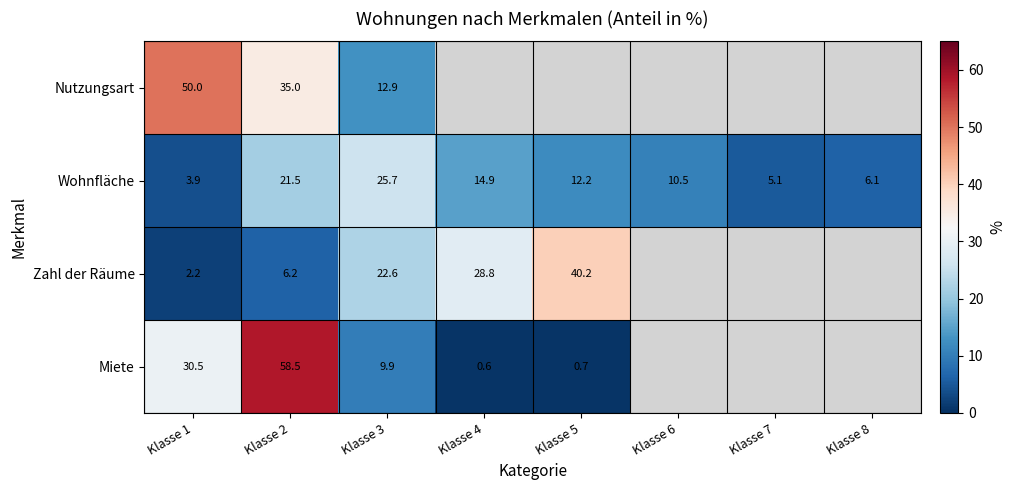

The Miete series shows 9.9 at Klasse 3. True or false?

True